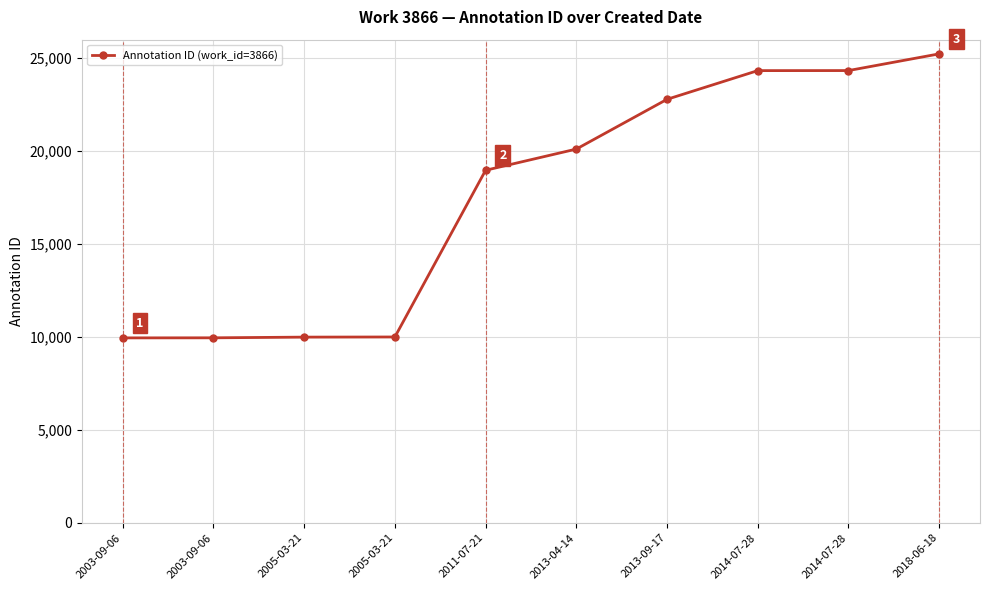

Count the number of categories in the chart.

10